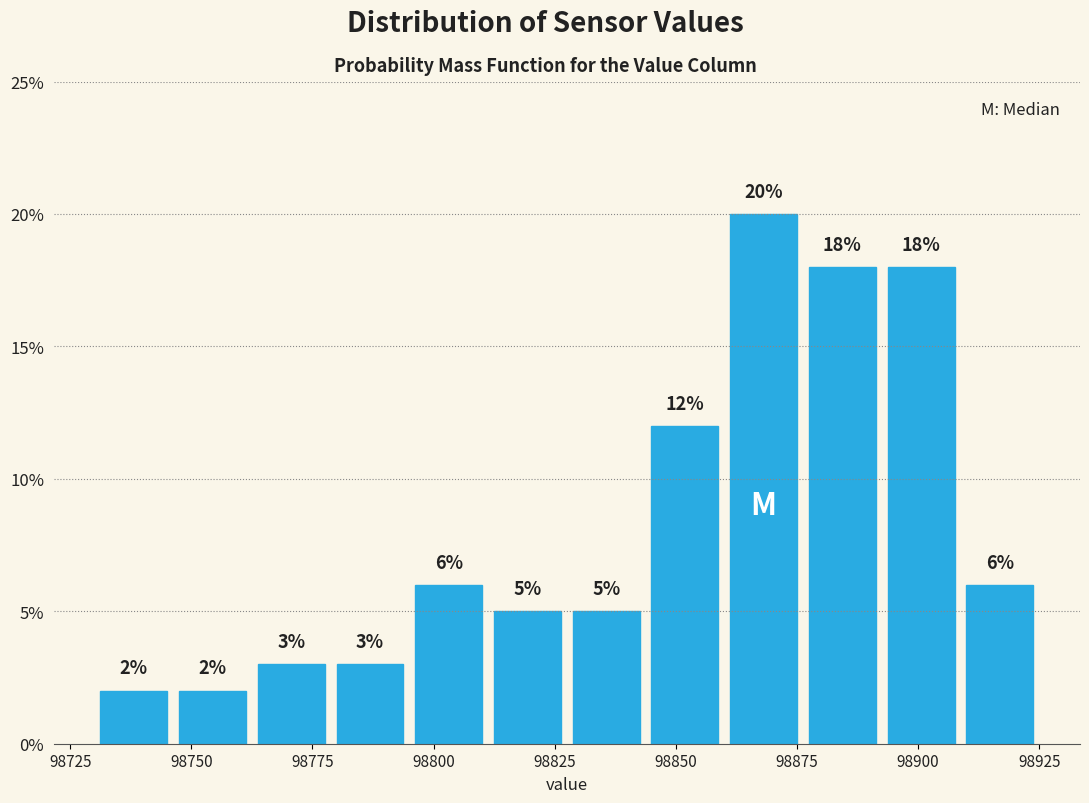

Read against the x-axis, roughly where is the centre of the tallest bar?

98870